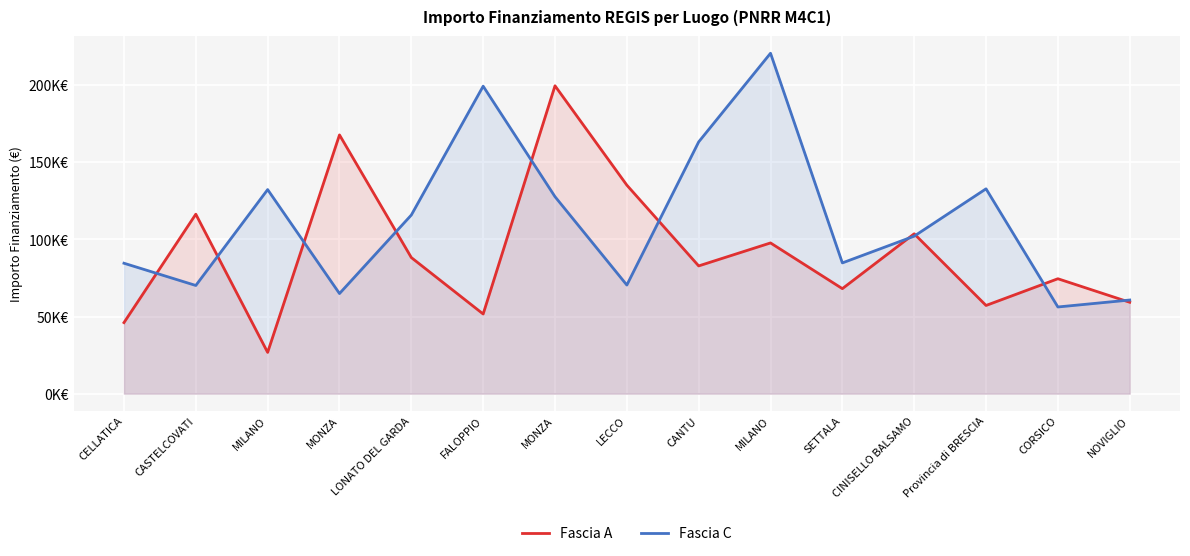

True or false: Fascia A has a value of 14762.7 at FALOPPIO.

False